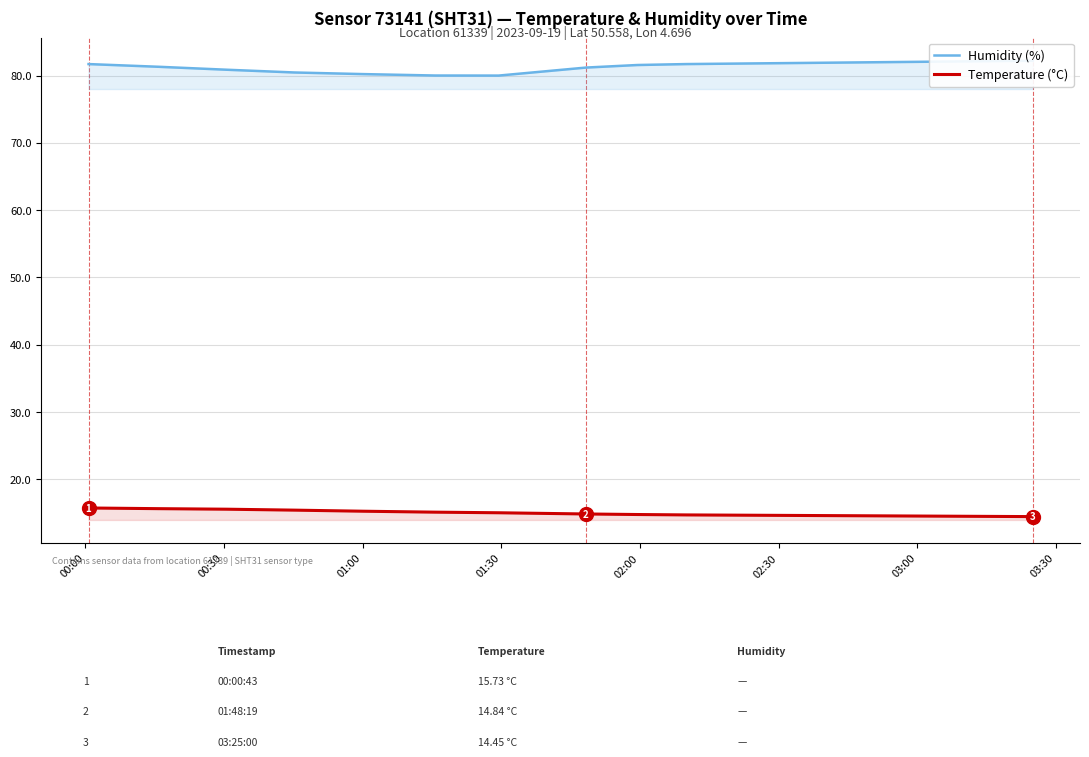

What is the difference between the second highest and minimum values in the Humidity (%) series?

2.1